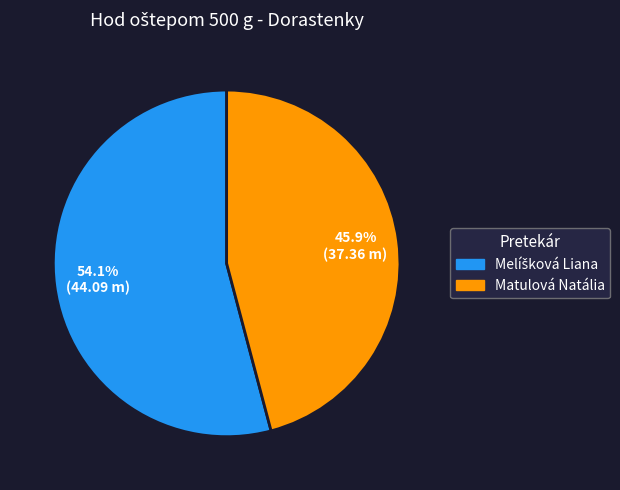

What is the smallest slice in the pie chart?

Matulová Natália